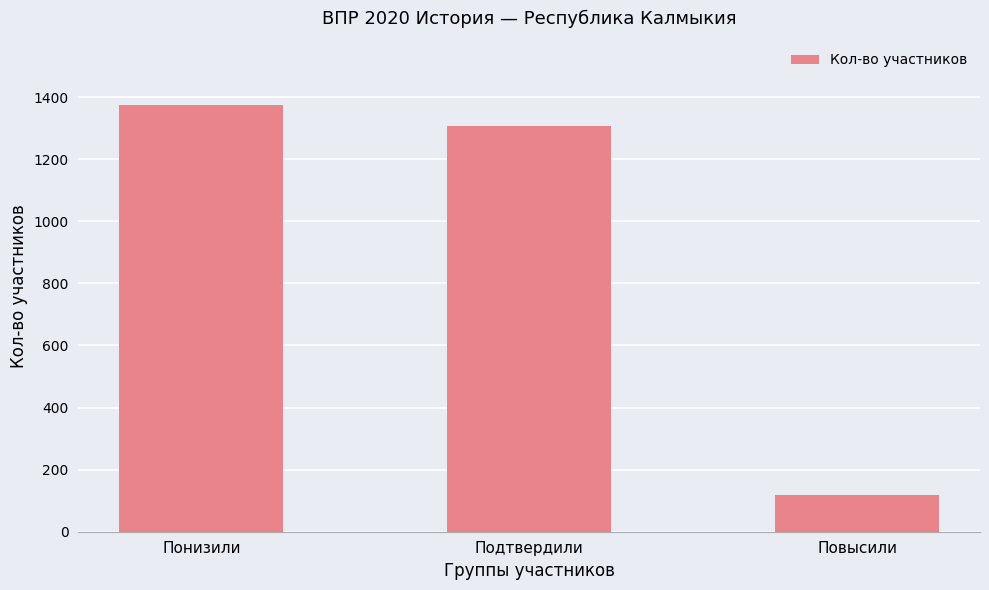

What is the ratio of the value at Повысили to the value at Подтвердили?

0.1